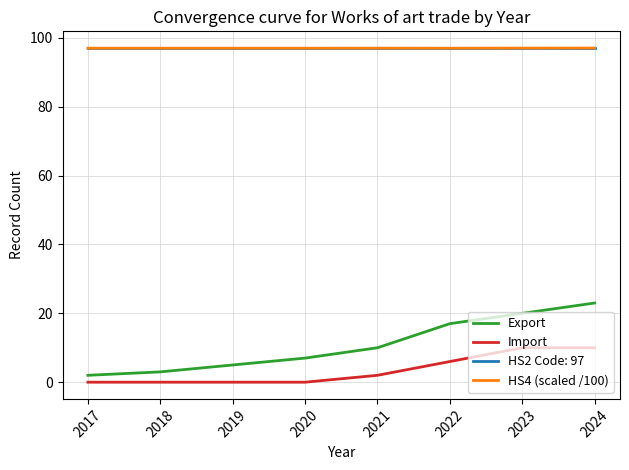

What is the spread (max minus min) of values at 2018?

97.0